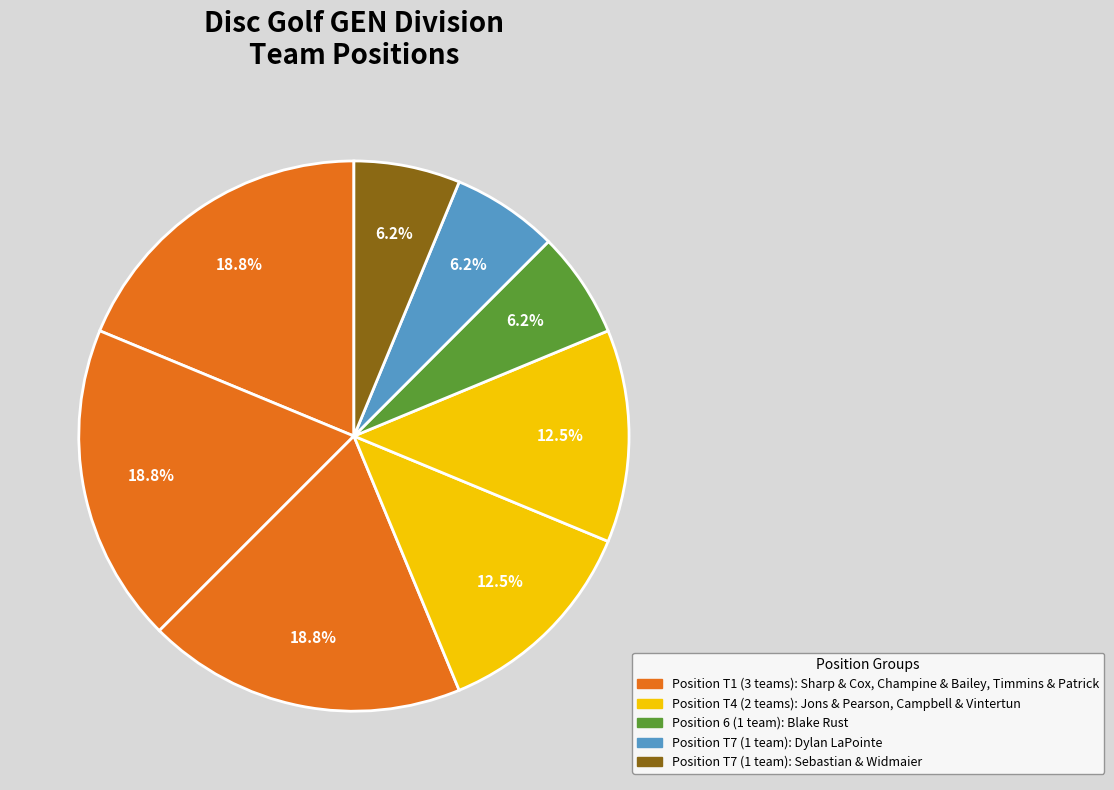

How many slices are in this pie chart?

8